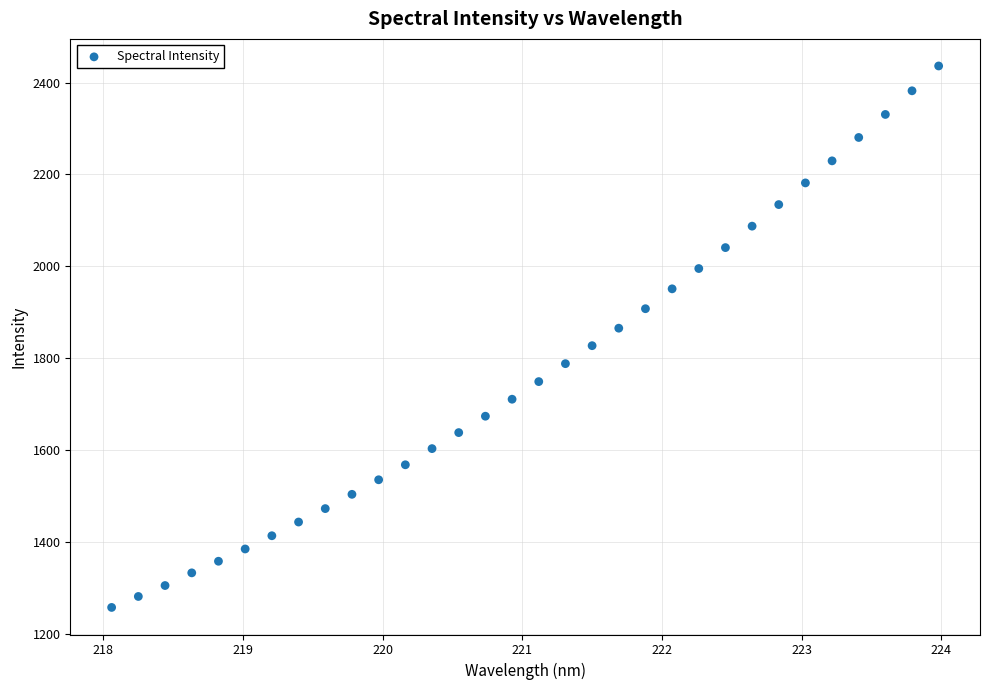

What is the range of X values (max minus min)?

5.9